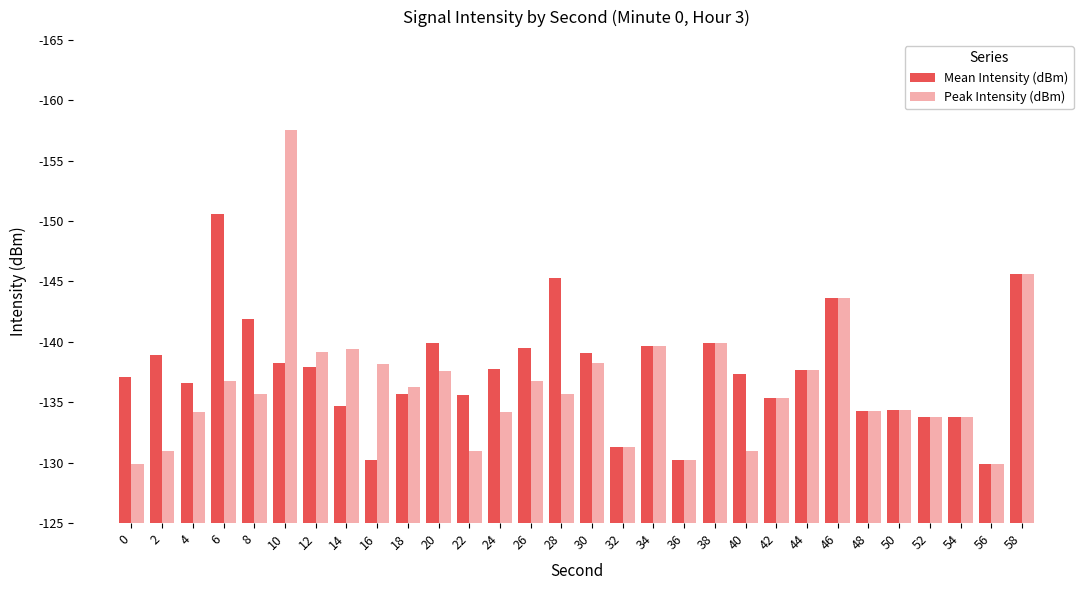

Which has a higher value, 12 or 24?

12